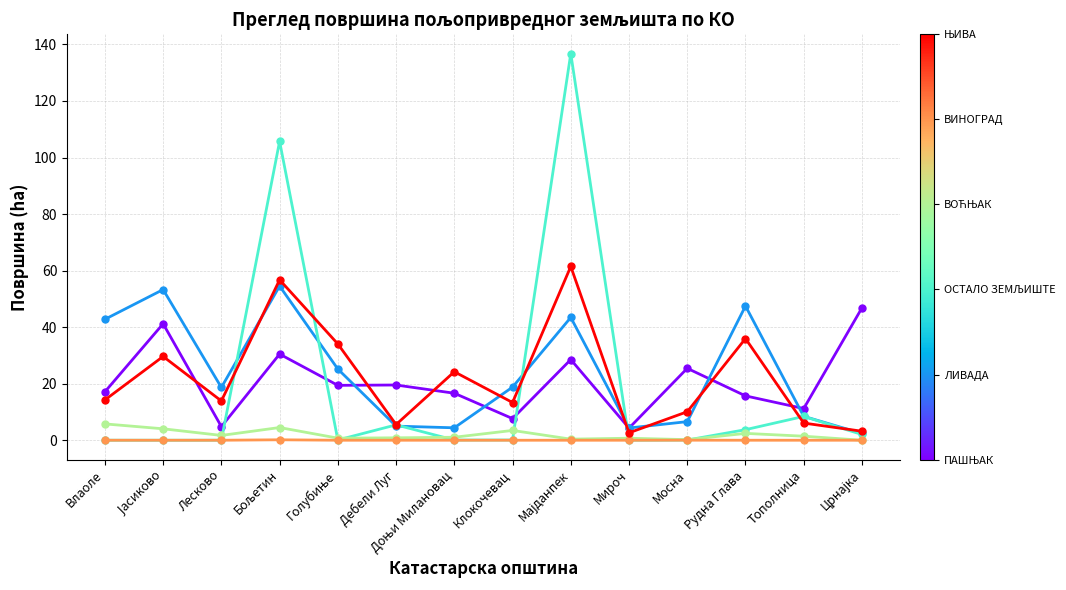

What is the label of the 5th point from the right?

Мироч